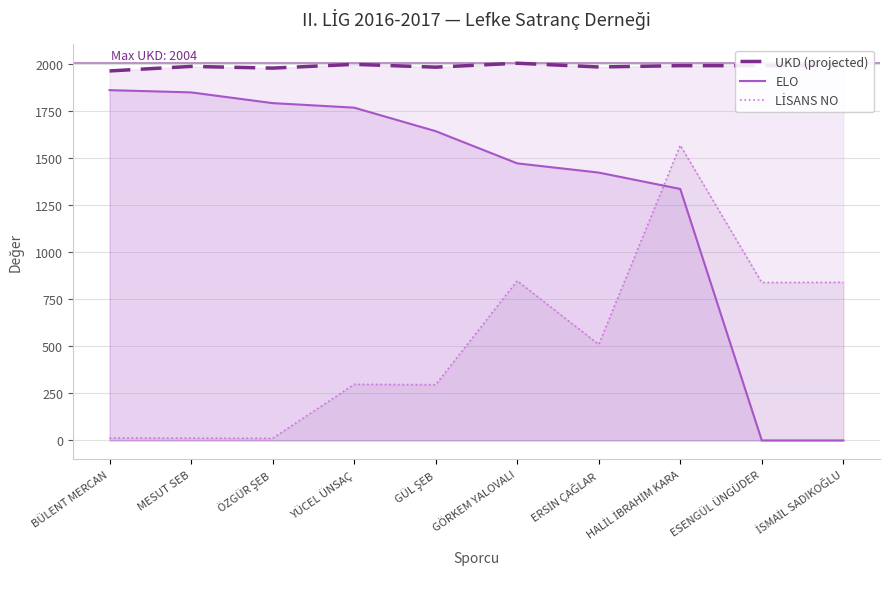

How many lines are shown in the chart?

3